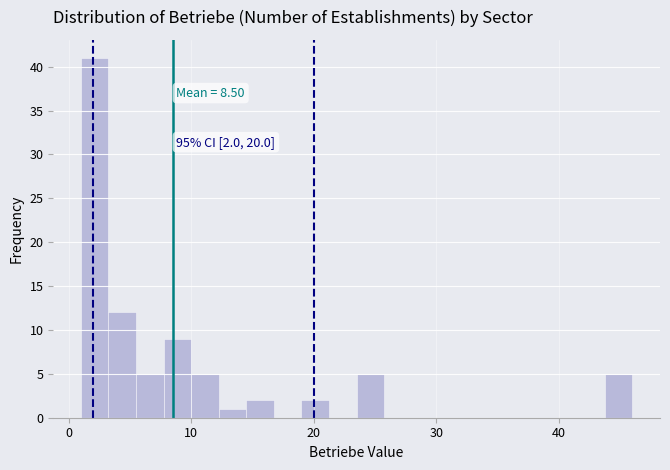

Read against the x-axis, roughly where is the centre of the tallest bar?

2